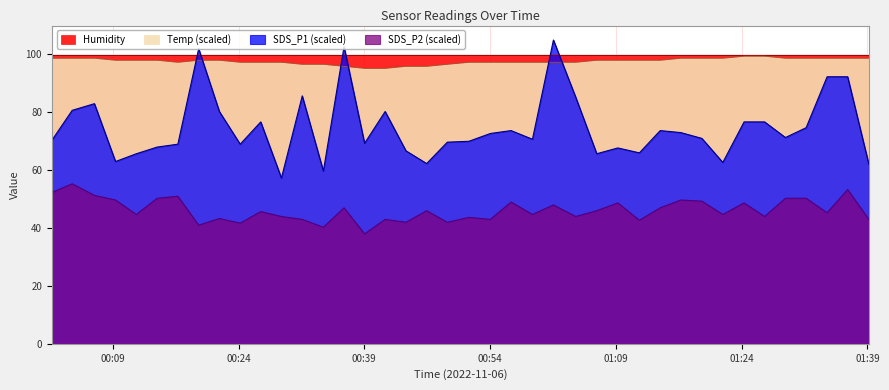

What is the value of the Temp point at the 4th from the left?

98.0